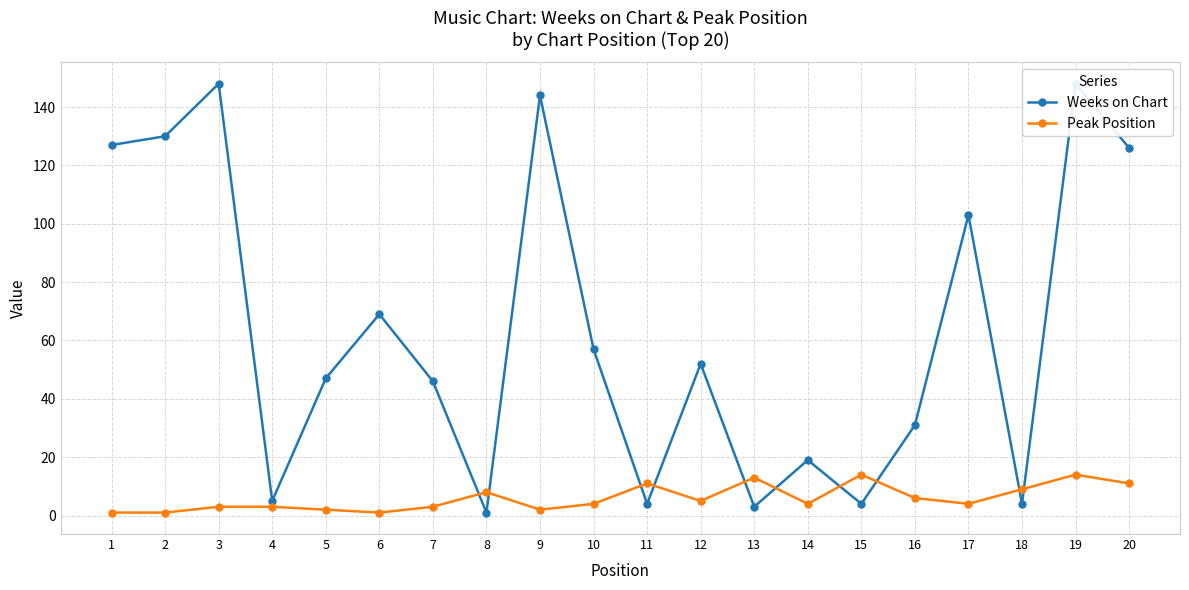

True or false: Peak Position has a value of 6 at 11.

False